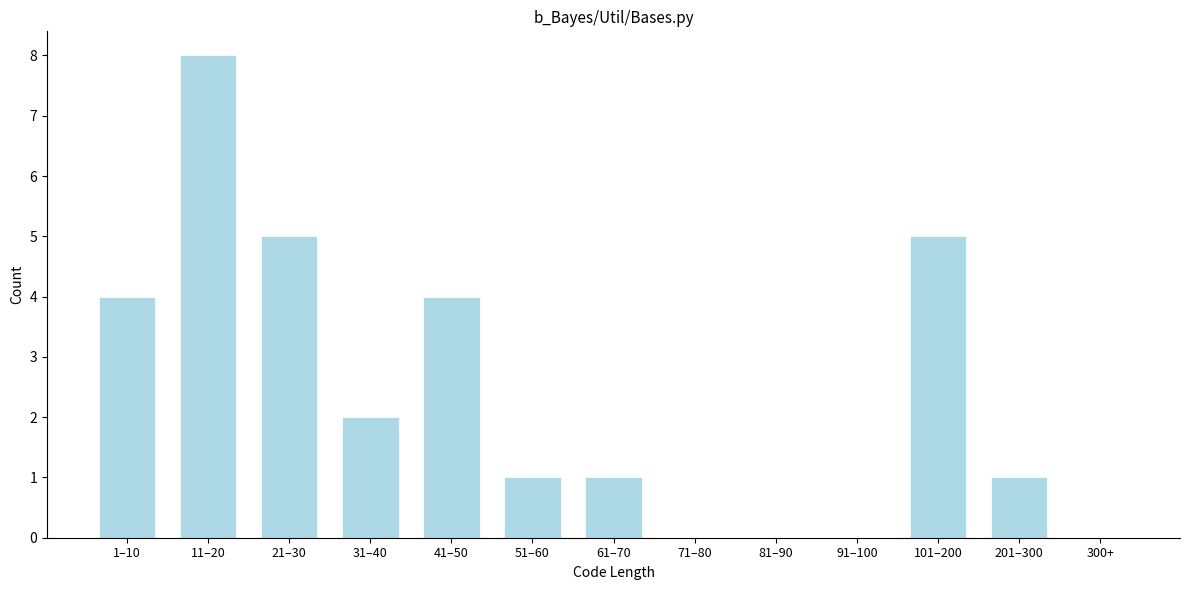

Reading right to left, transcribe all the data shown in this chart.

300+=0	201–300=1	101–200=5	91–100=0	81–90=0	71–80=0	61–70=1	51–60=1	41–50=4	31–40=2	21–30=5	11–20=8	1–10=4